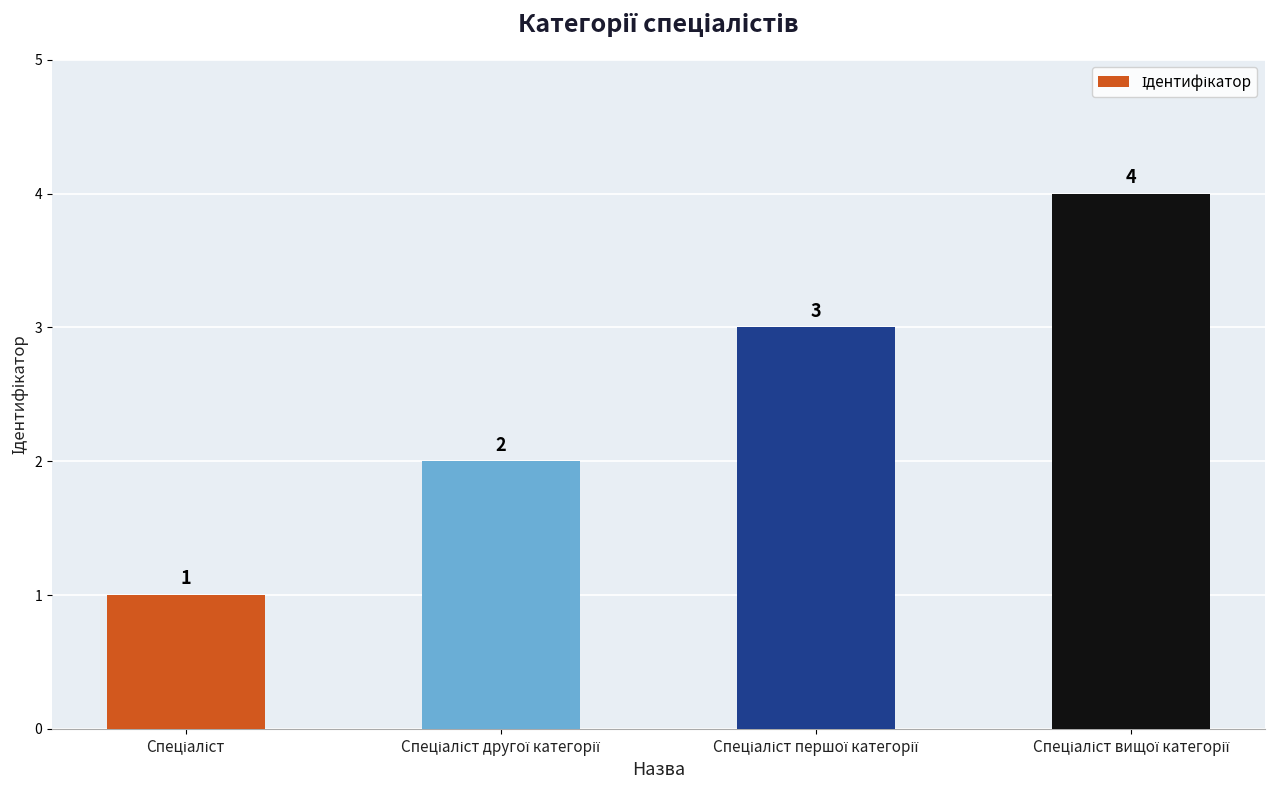

How many series are shown in this chart?

1